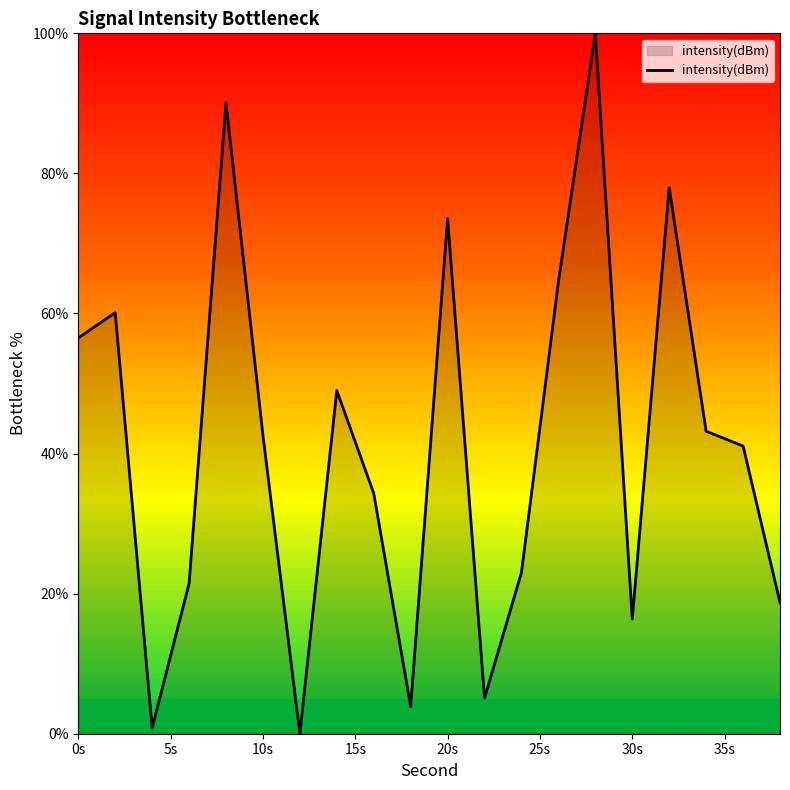

What is the greatest value displayed?

100.0